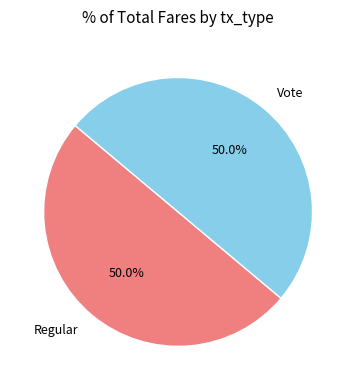

True or false: Vote accounts for 99% of the total.

False